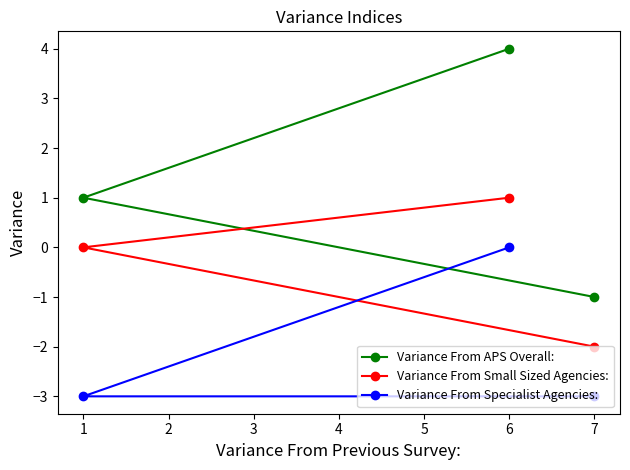

How many lines are shown in the chart?

3